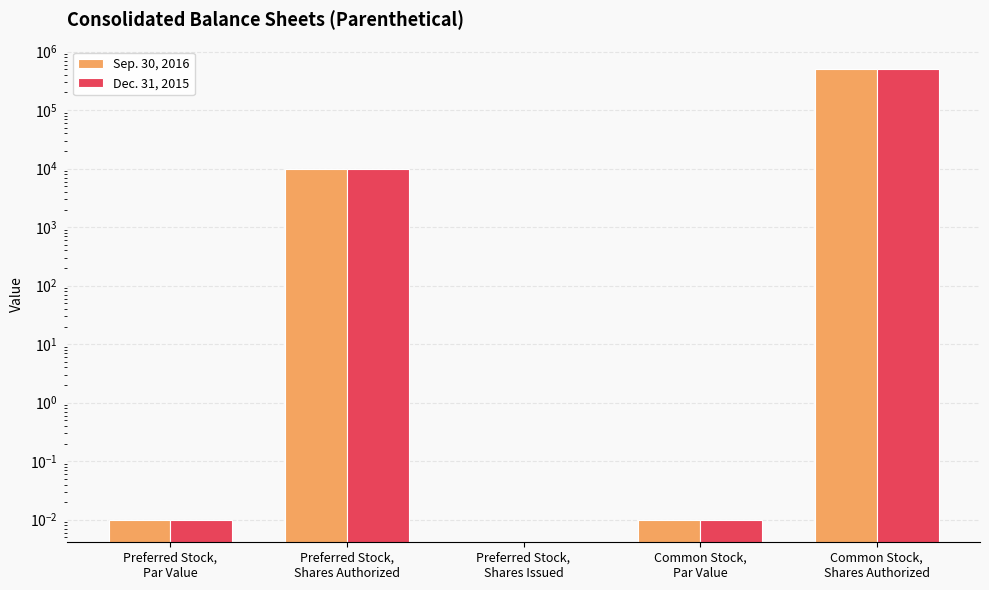

How many groups of bars are there?

5